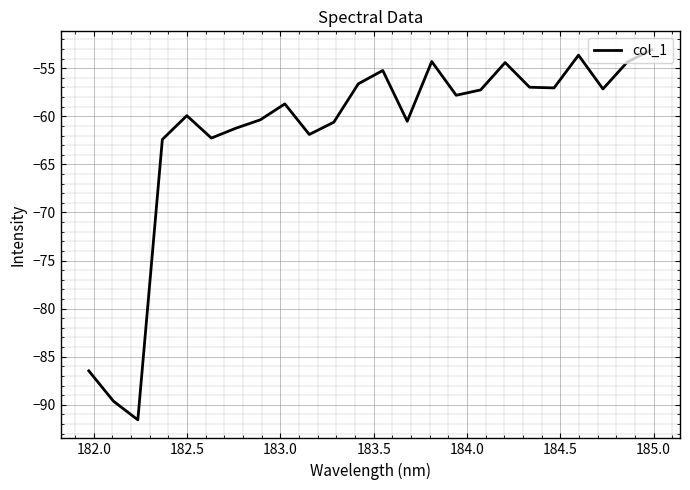

What is the difference between the maximum and minimum values?

38.5